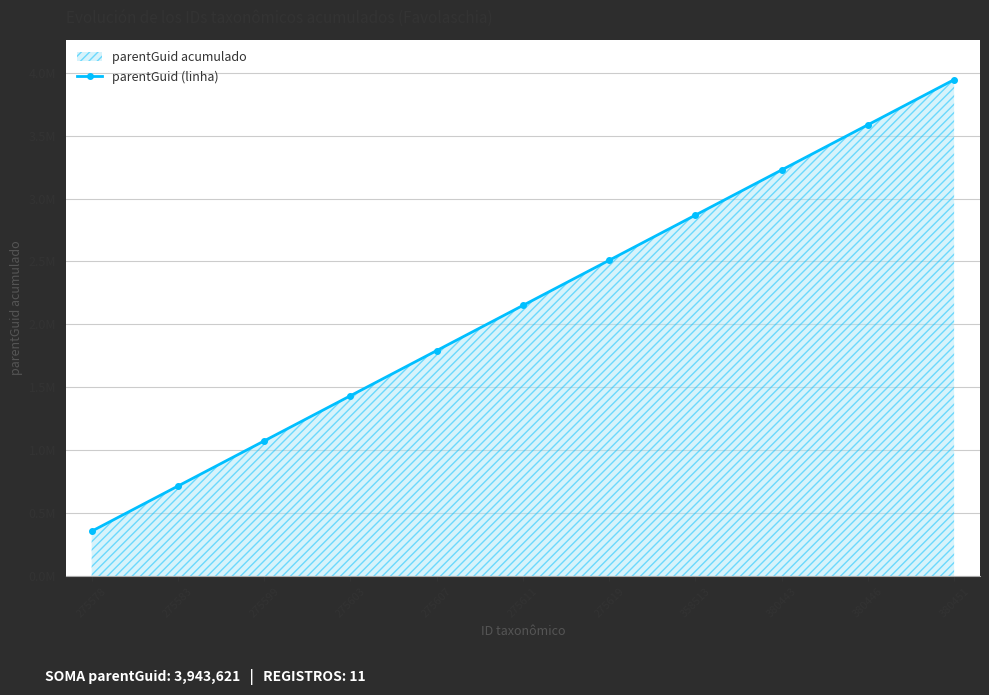

What is the value of the 1st point from the left?

358511